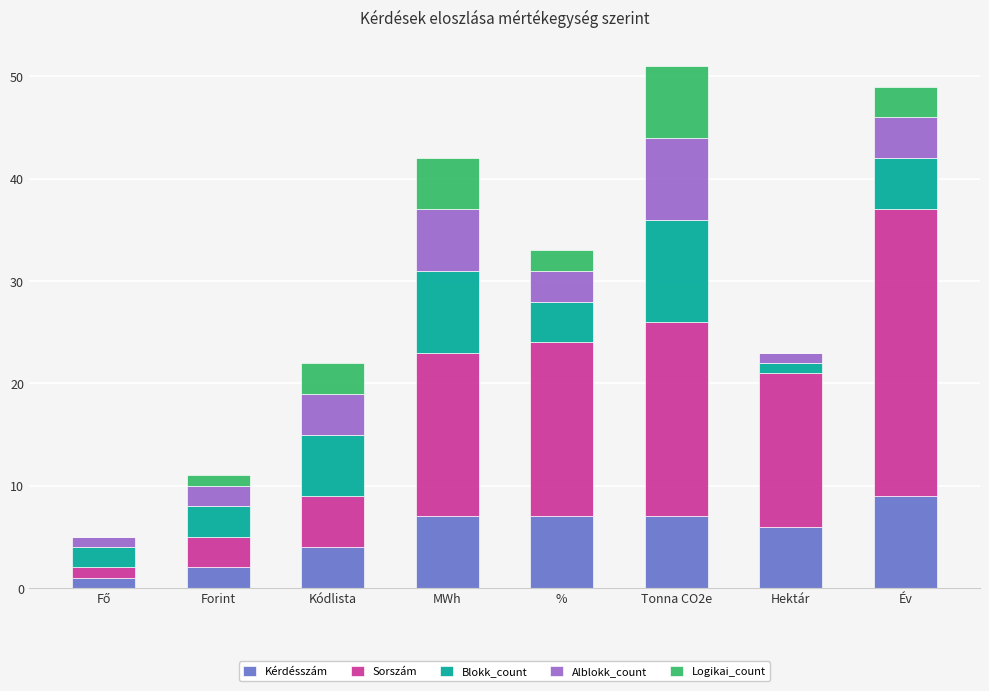

True or false: Kérdésszám has a value of 3 at Év.

False